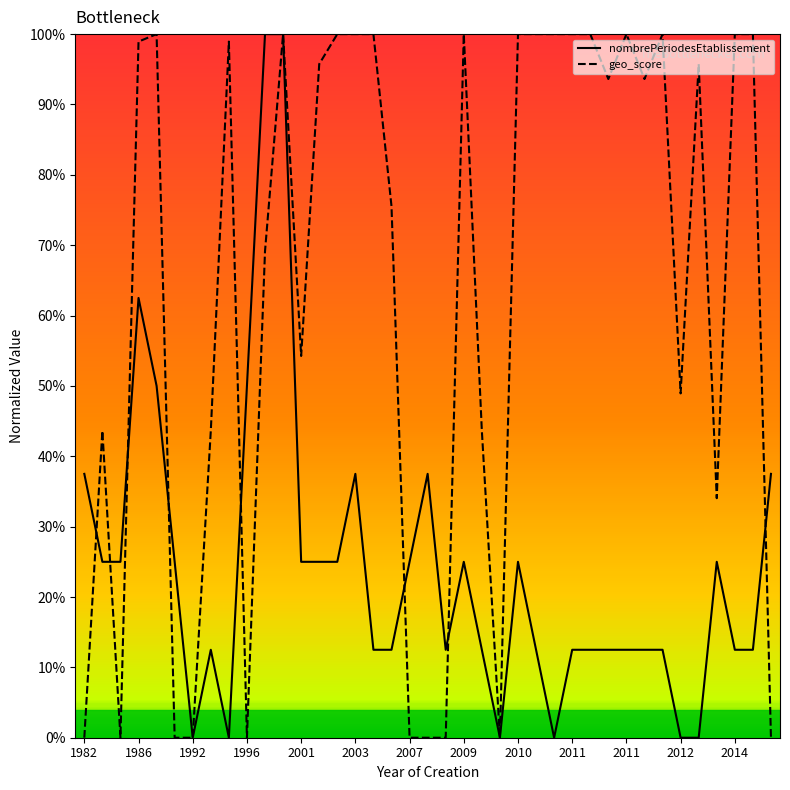

What is the value of the nombrePeriodesEtablissement point at the 30th from the left?

0.1